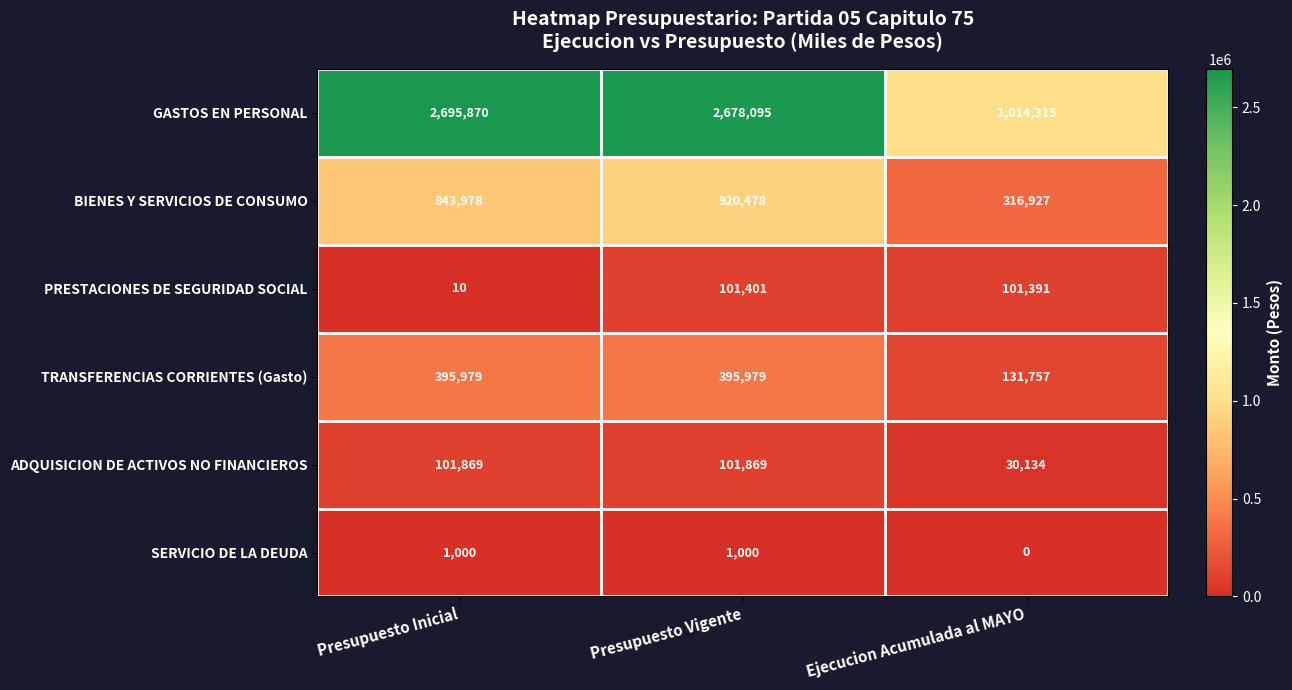

The value of BIENES Y SERVICIOS DE CONSUMO at Ejecucion Acumulada al MAYO is 316927. True or false?

True